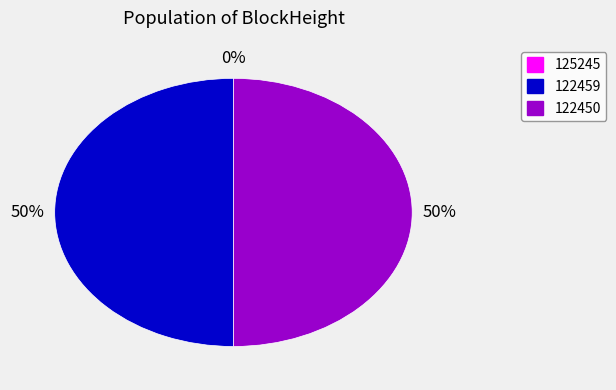

To the nearest percent, what portion does 122459 represent?

50%